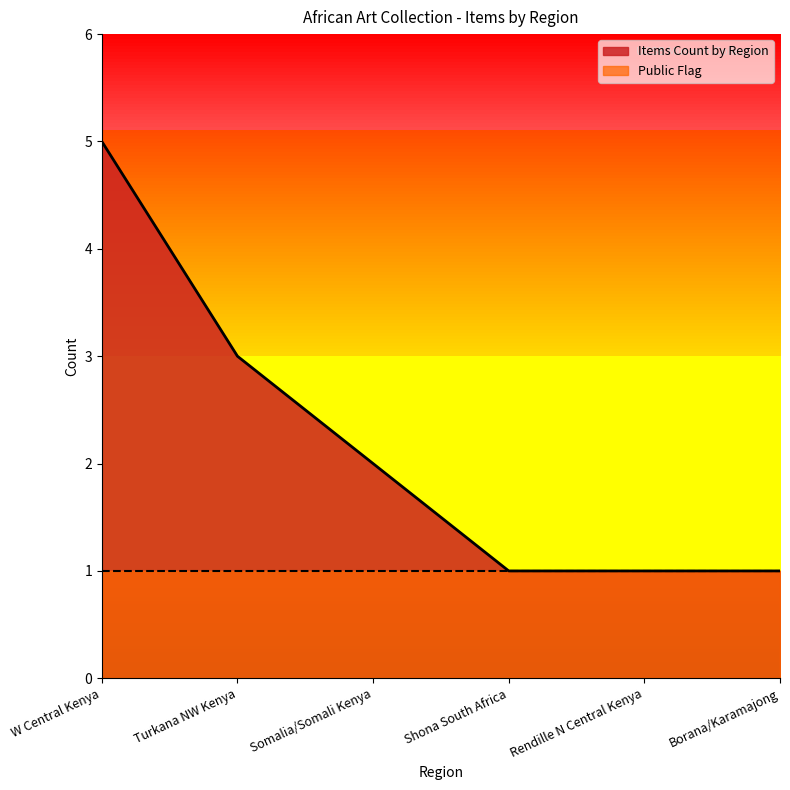

Reading right to left, what are all the values shown in this chart?

Borana/Karamajong=1	Rendille N Central Kenya=1	Shona South Africa=1	Somalia/Somali Kenya=2	Turkana NW Kenya=3	W Central Kenya=5